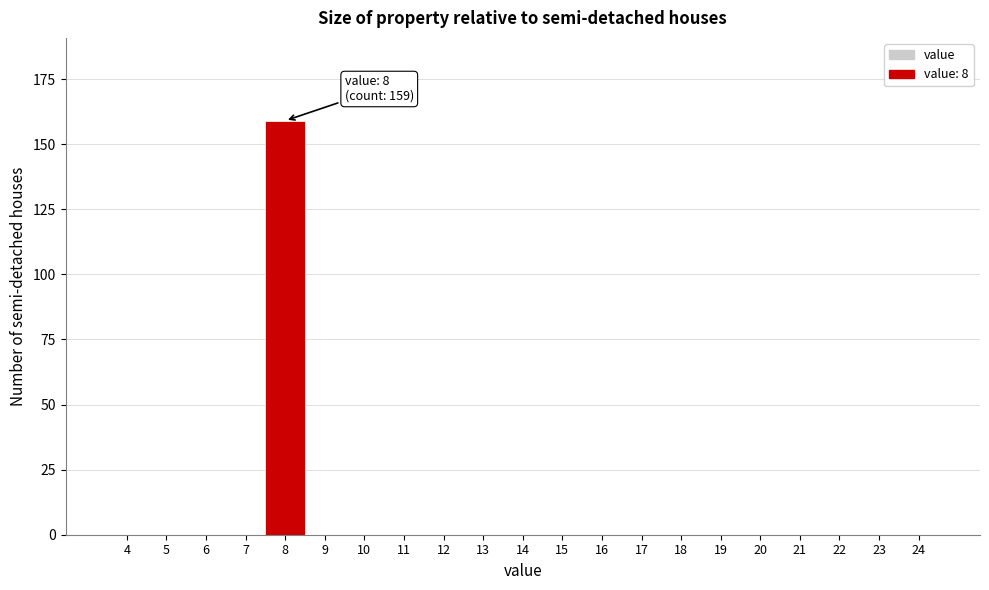

Reading left to right, transcribe all the data shown in this chart.

4=0	5=0	6=0	7=0	8=159	9=0	10=0	11=0	12=0	13=0	14=0	15=0	16=0	17=0	18=0	19=0	20=0	21=0	22=0	23=0	24=0